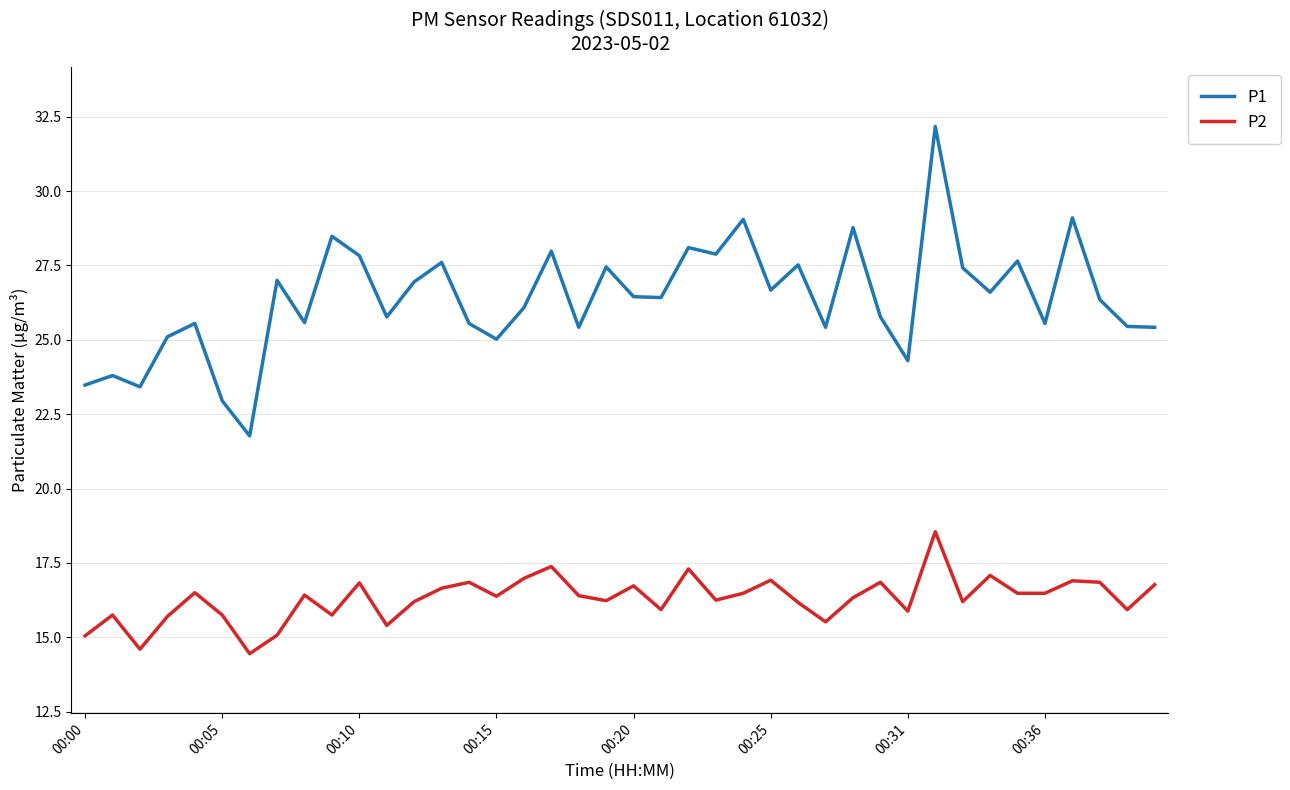

What is the lowest value of the P1 series?

21.8